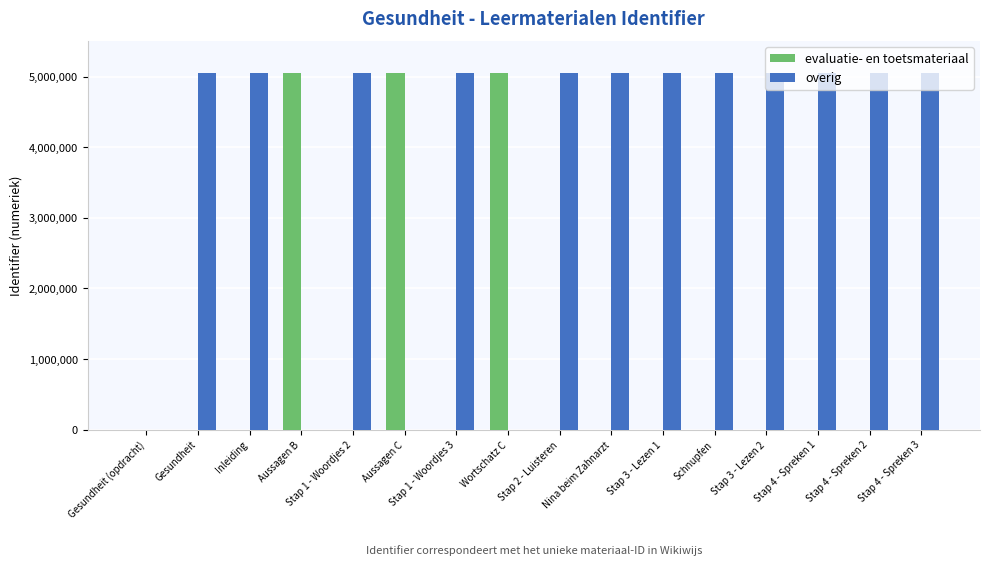

Which series changed the most between Gesundheit (opdracht) and Aussagen B?

evaluatie- en toetsmateriaal